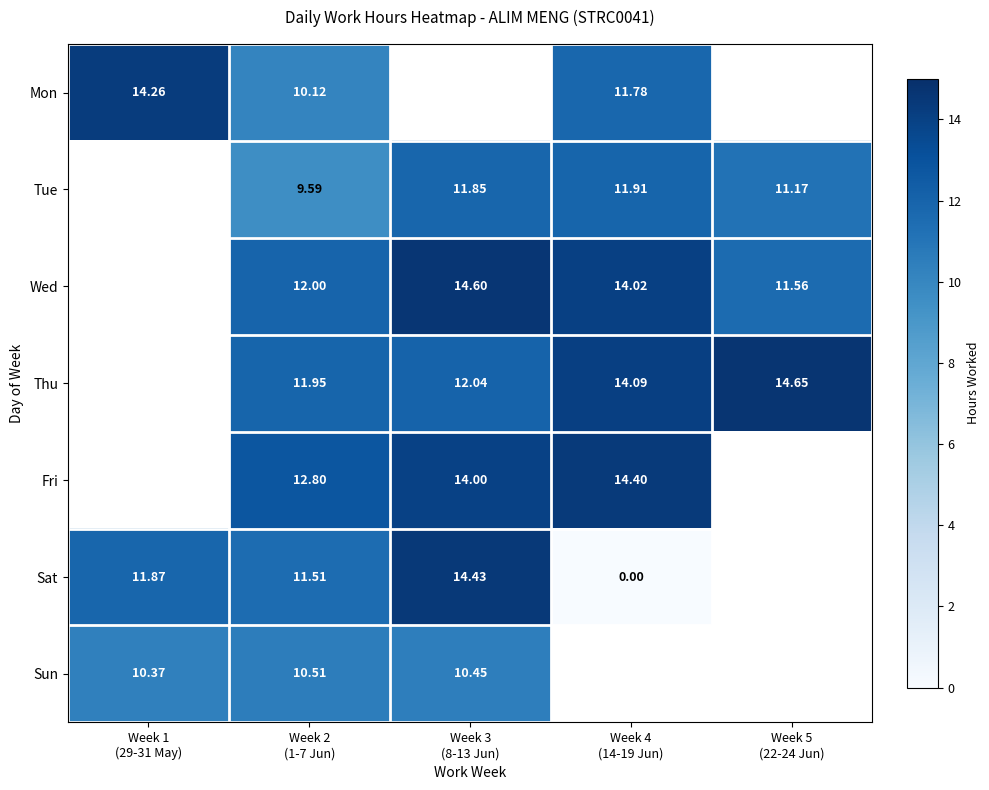

At which category does the chart reach its minimum across all series?

Week 4
(14-19 Jun)